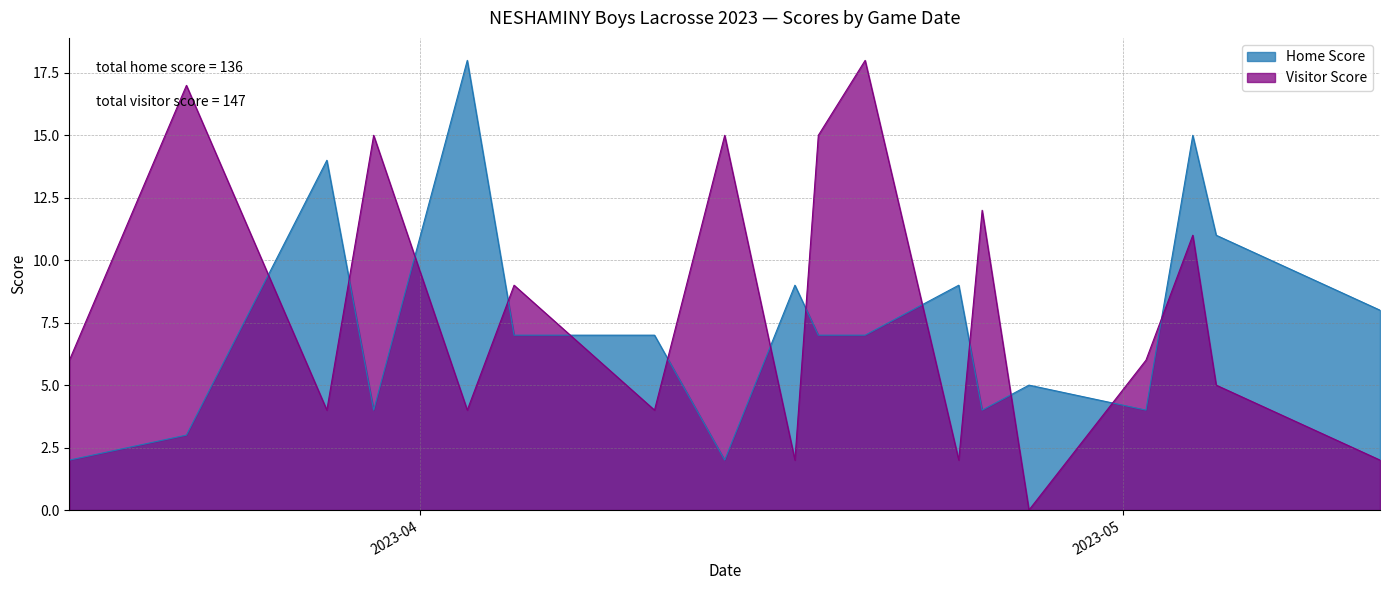

List the series in order of their peak value, highest first.

Home Score, Visitor Score